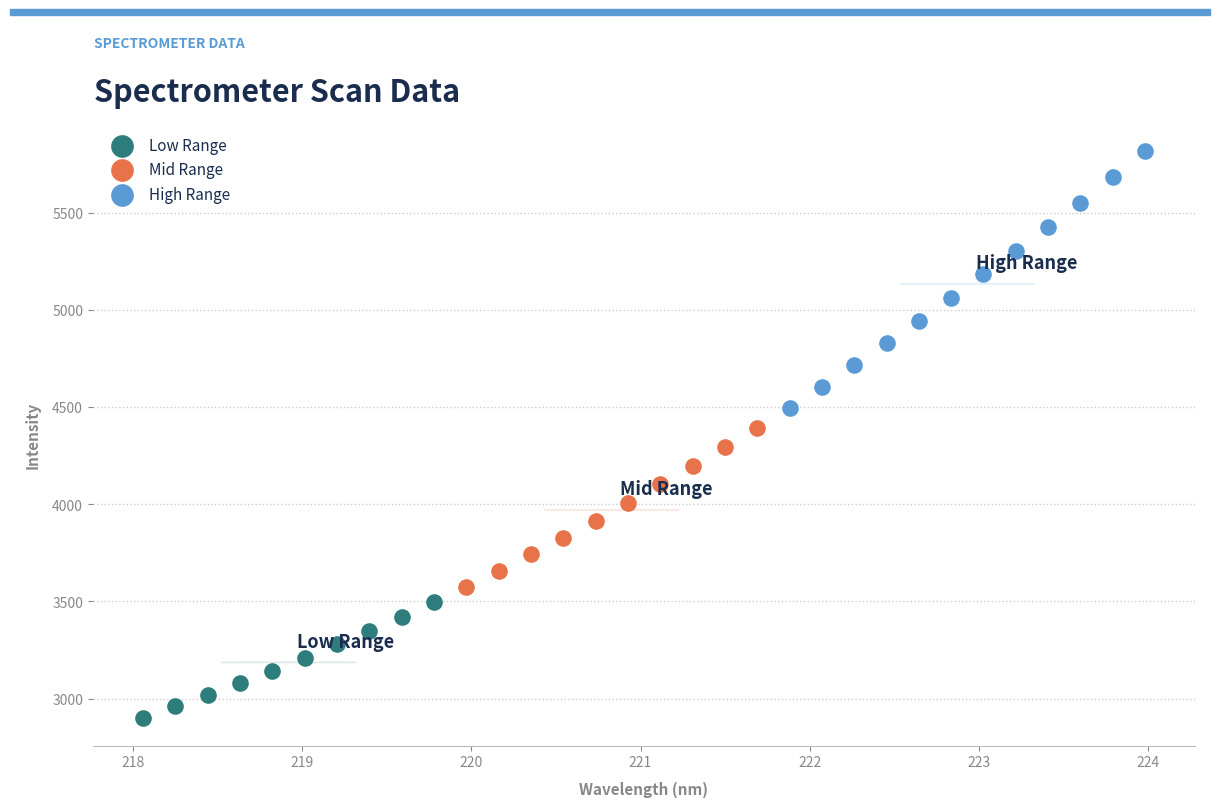

Which series contains the lowest Y value?

Low Range